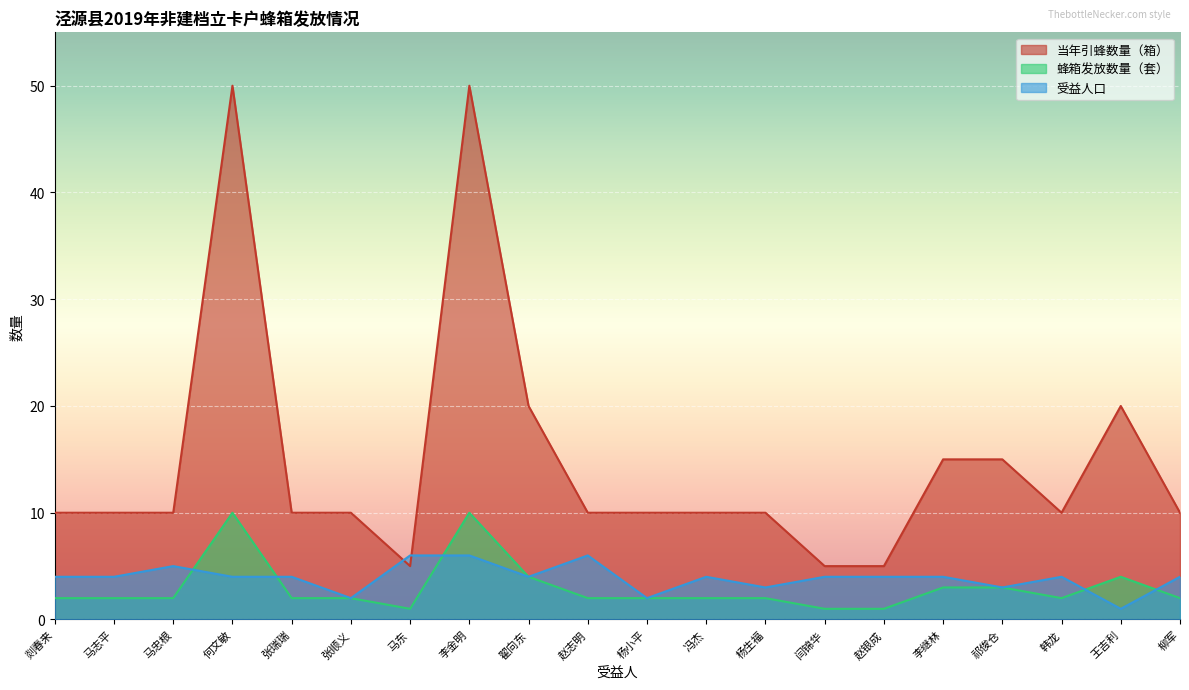

How many 当年引蜂数量（箱） values are between 10 and 15?

13